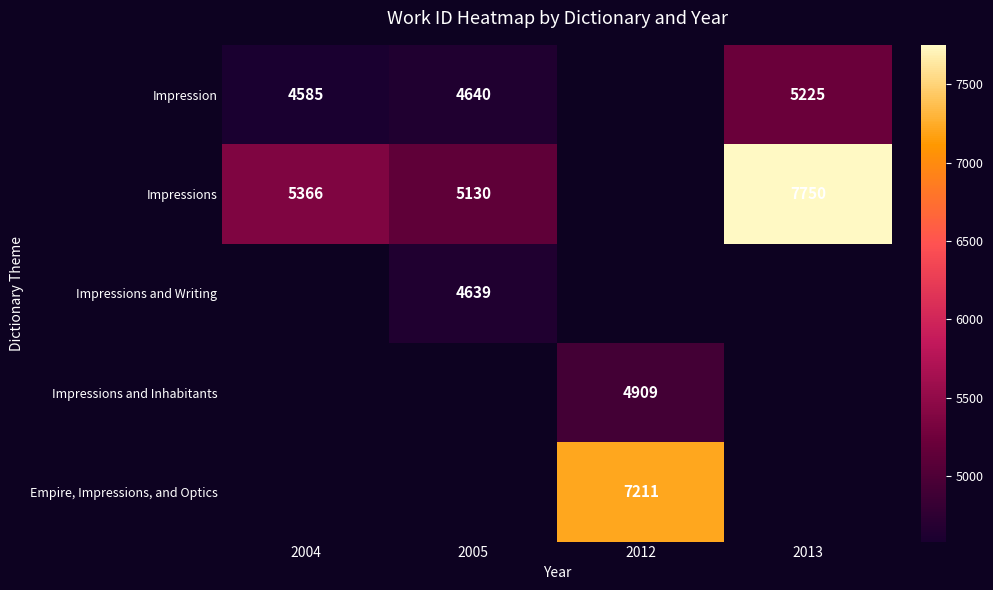

True or false: Empire, Impressions, and Optics has a value of 7211 at 2012.

True